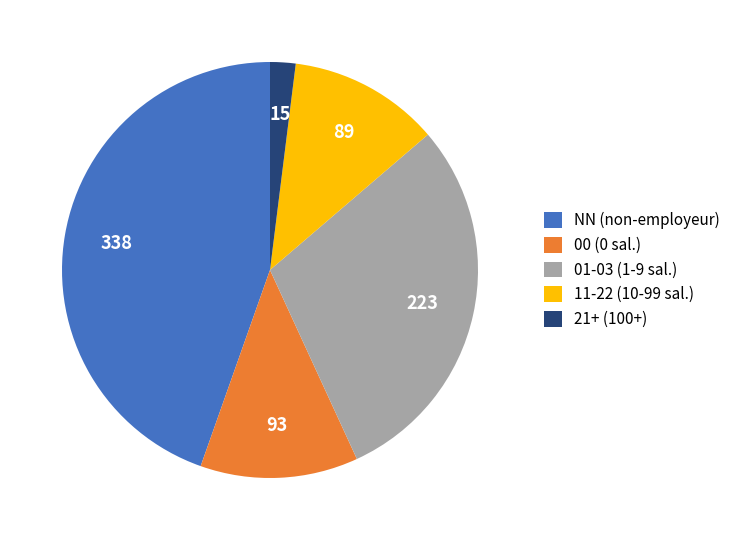

Does 21+ (100+) account for over 50% of the chart?

No